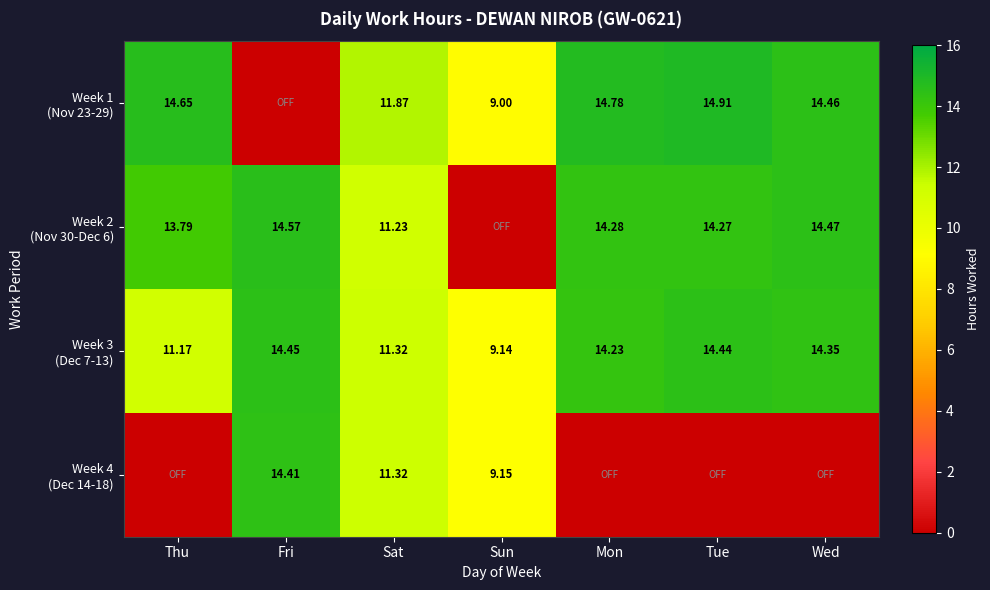

What is the total value across all series at Tue?

43.6